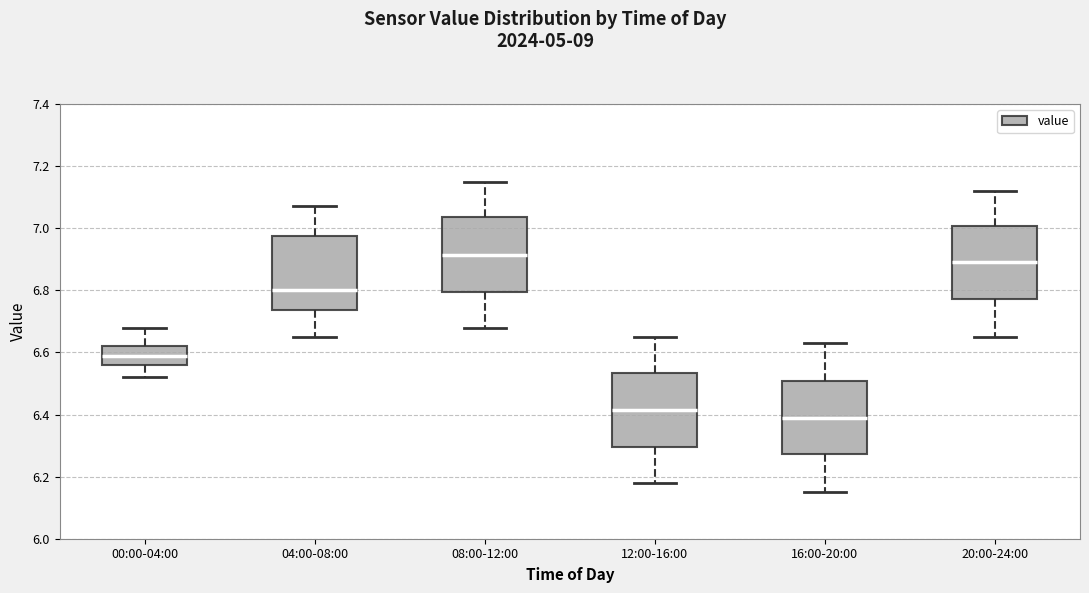

Which box has the lowest median line?

16:00-20:00